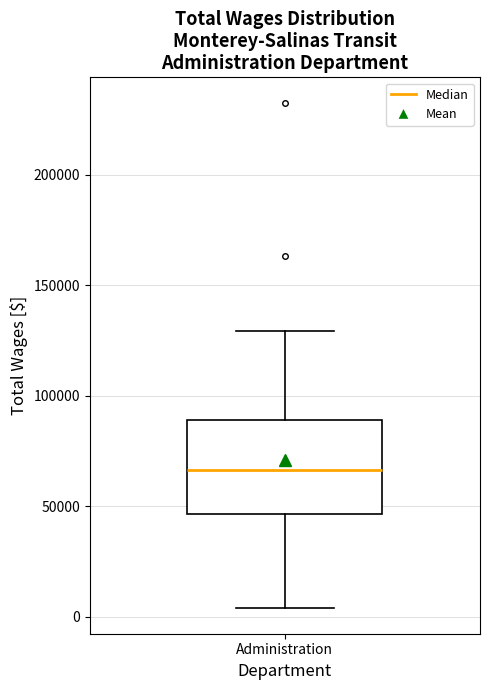

Where does the lower whisker of the box for Administration end on the y-axis? The values are not printed on the chart, so give them approximately, as read against the axis.

5000